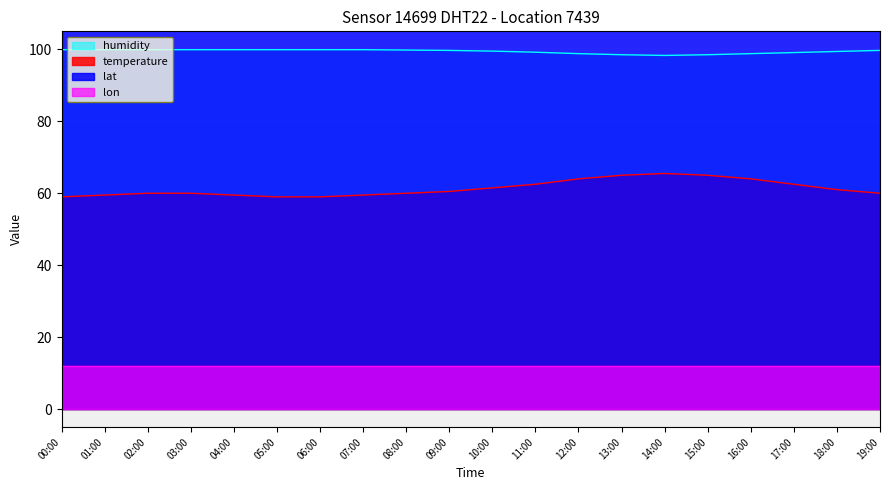

True or false: temperature and humidity intersect in this chart.

False